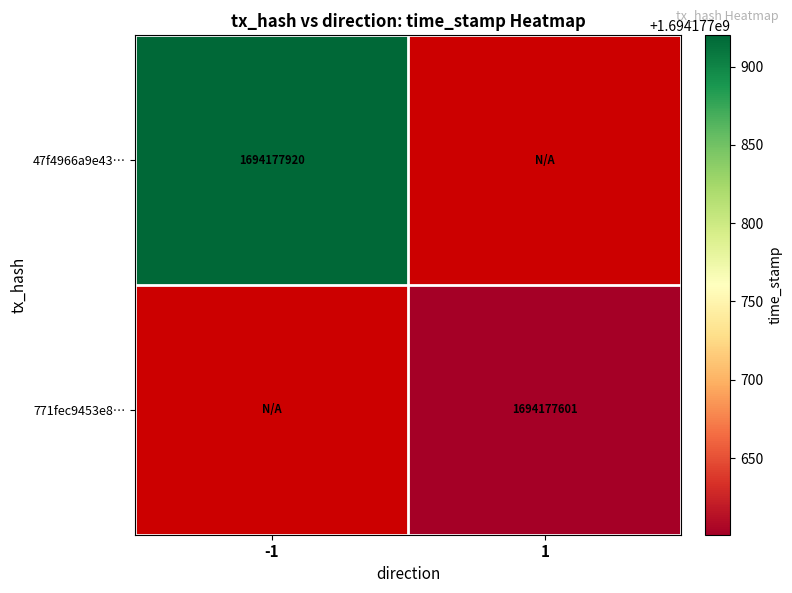

Reading right to left, what are all the values shown in this chart?

47f4966a9e43d9d22fba6607b2f83985cb22ce4: 1=0	-1=1694177920
771fec9453e81f02162ea342a43c2d74cfd5958: 1=1694177601	-1=0